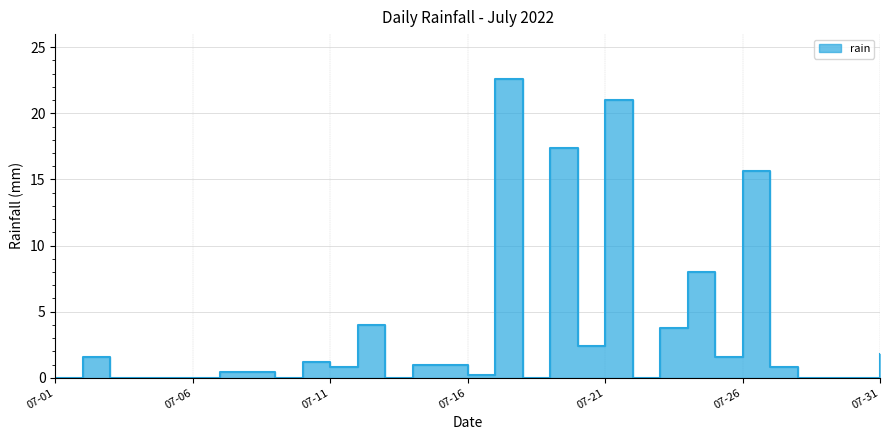

What is the maximum value shown in the chart?

22.6